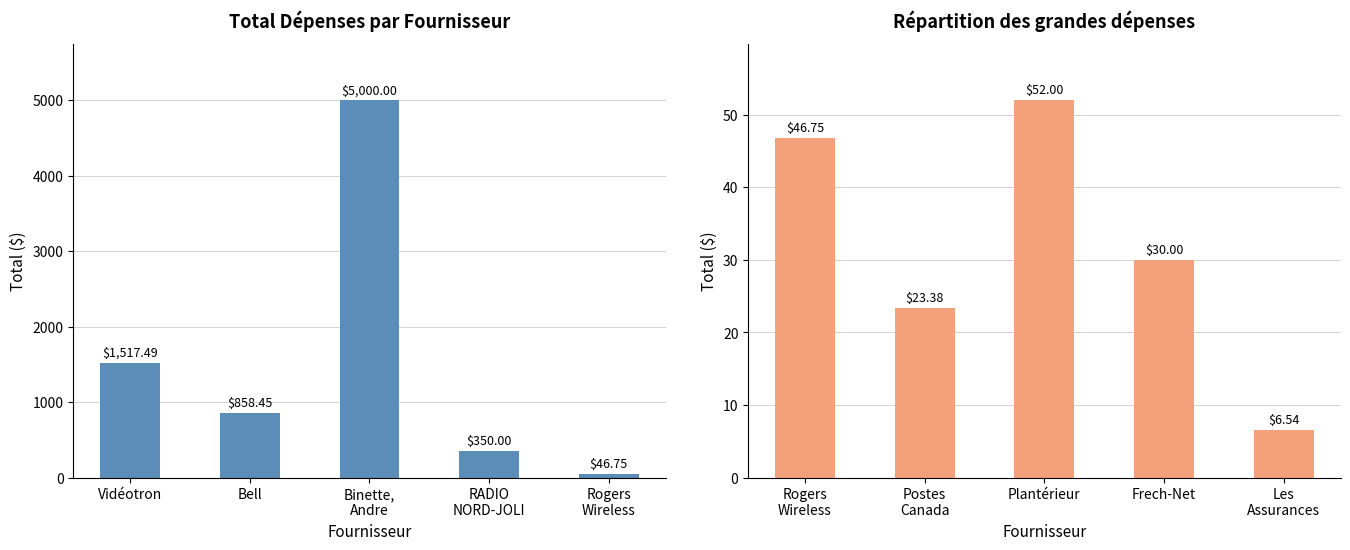

Rank the categories by Vidéotron value from highest to lowest.

Binette,
Andre, Vidéotron, Bell, RADIO
NORD-JOLI, Rogers
Wireless